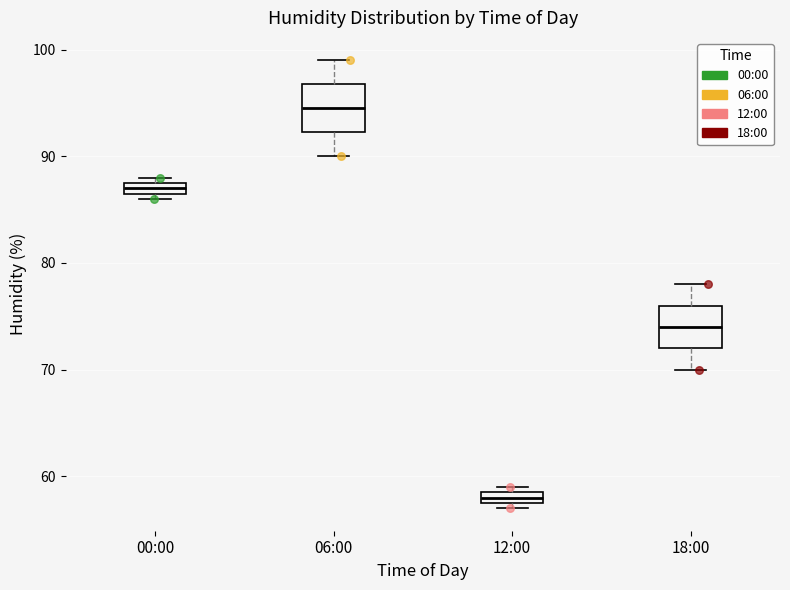

Which box's median line is the highest?

06:00